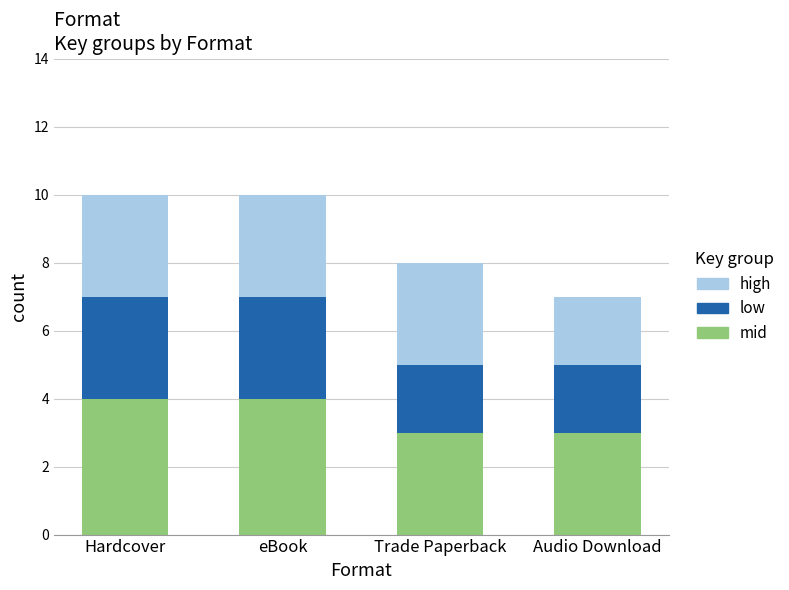

Is it true that mid equals 4 at eBook?

True